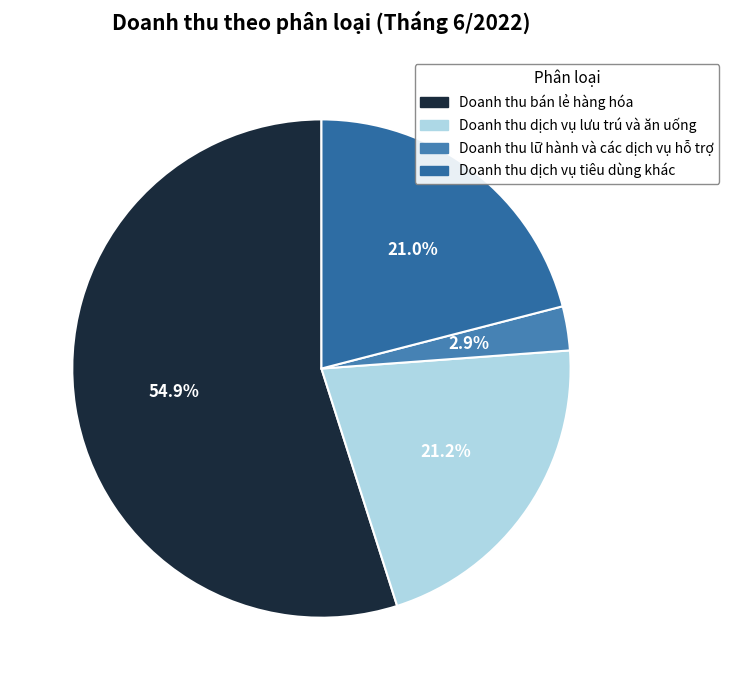

What percentage is the Doanh thu bán lẻ hàng hóa slice, to the nearest percent?

55%